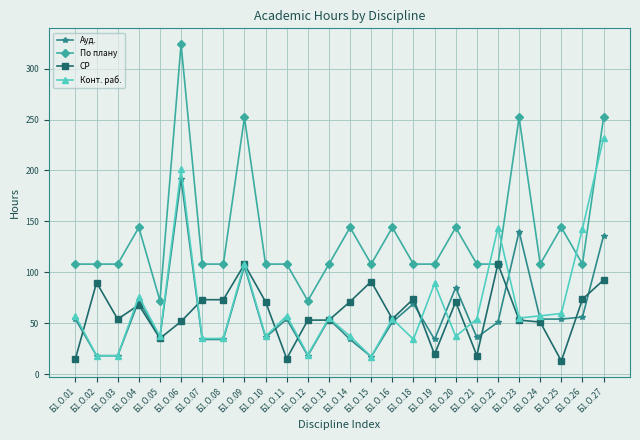

What are all the series names shown in the legend?

Ауд., По плану, СР, Конт. раб.